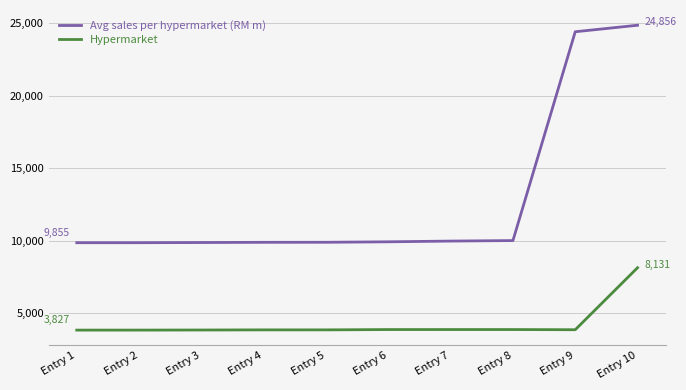

Rank the series by their average value, from lowest to highest.

Hypermarket, Avg sales per hypermarket (RM m)